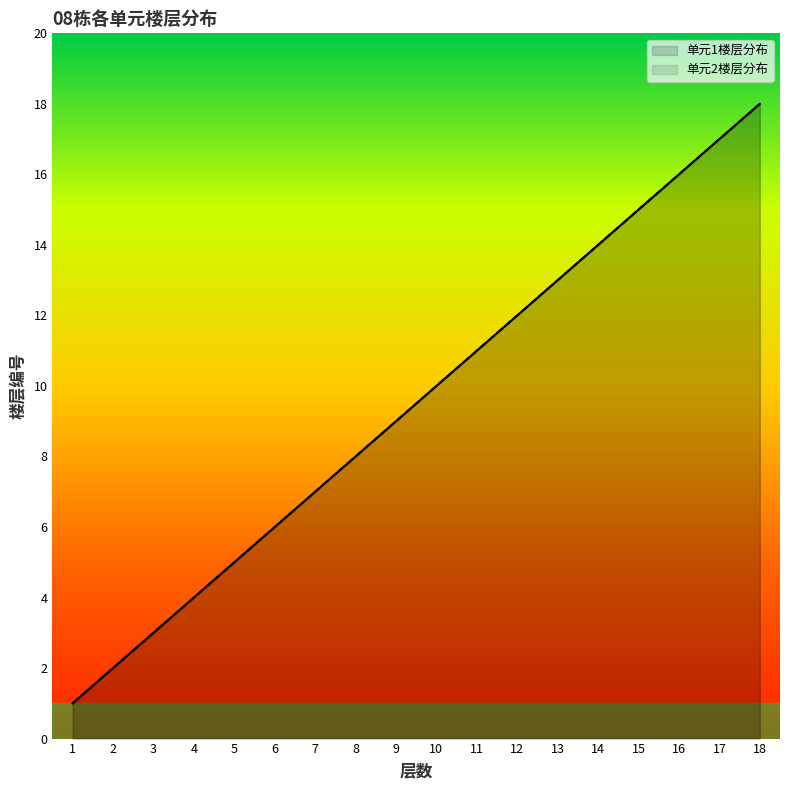

How many categories are shown in the chart?

18